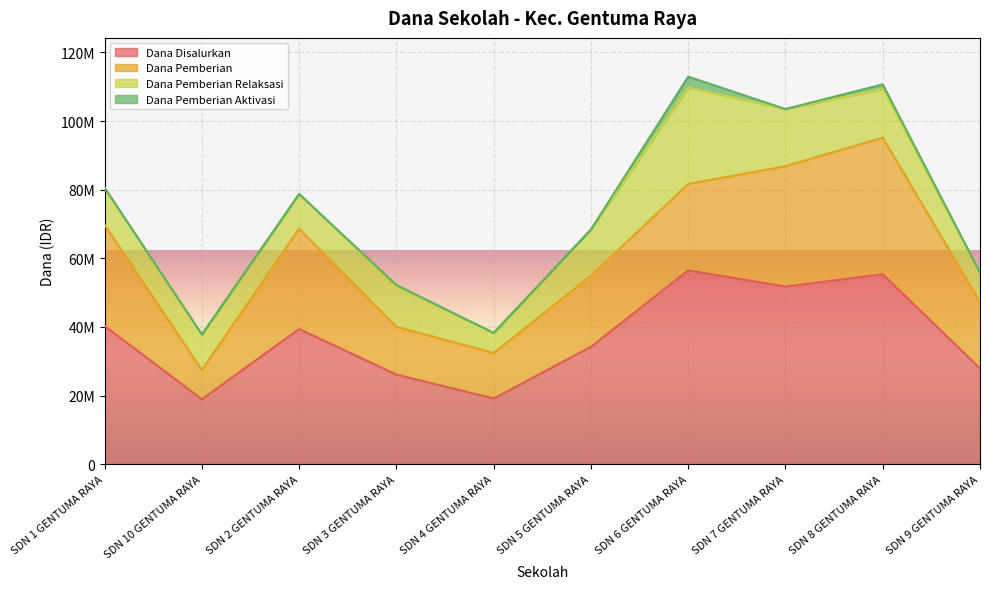

Does the chart display data point markers on the line(s)?

No